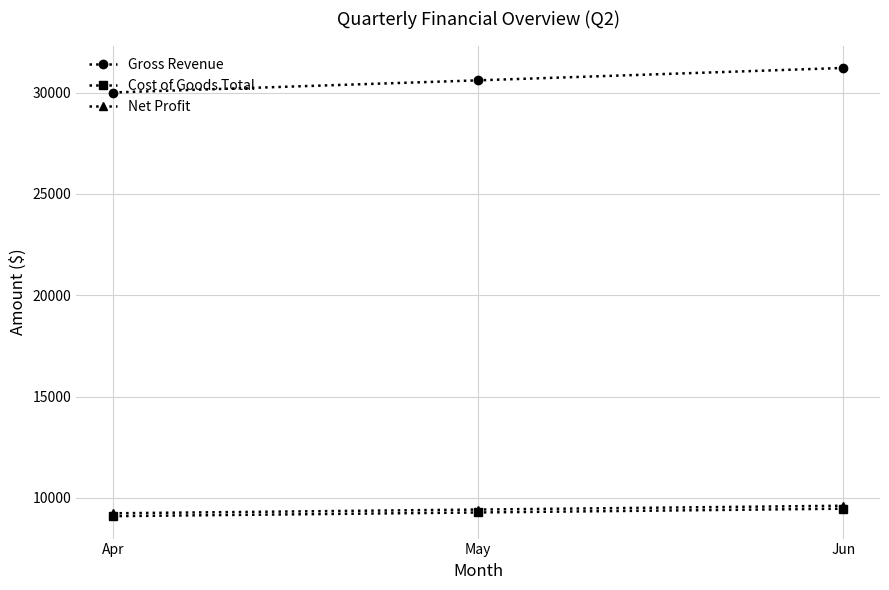

List the labels in order of Gross Revenue value, smallest first.

Apr, May, Jun